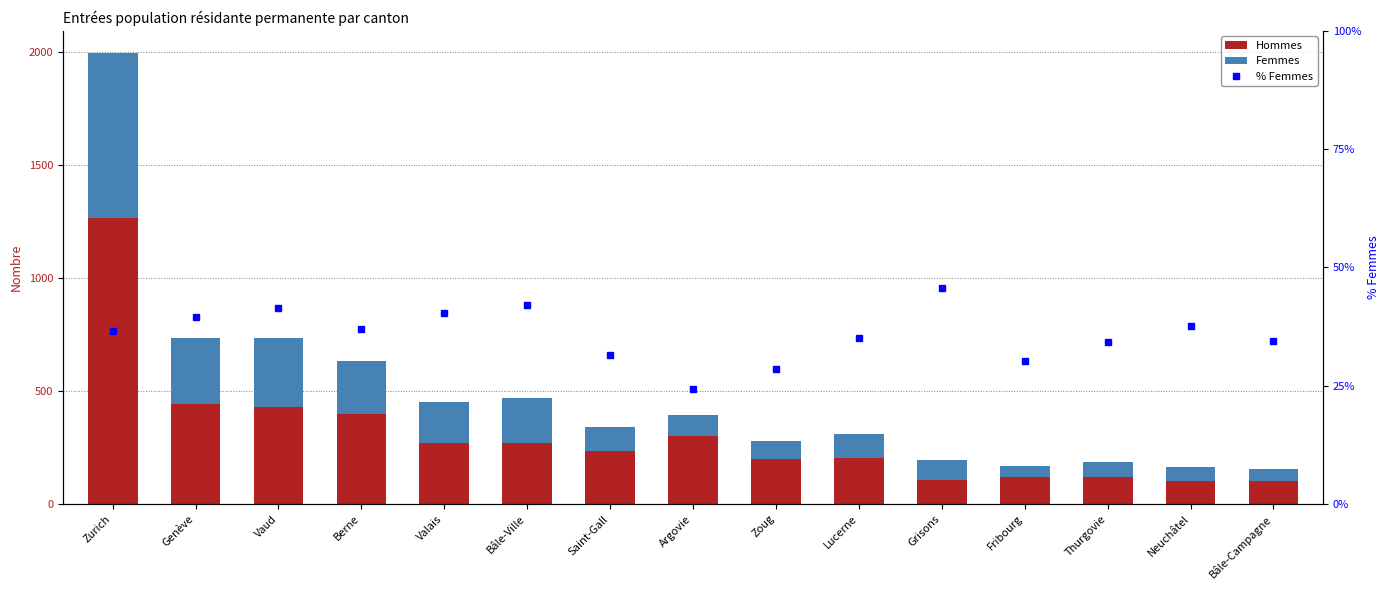

What is the maximum value for Femmes?

730.0